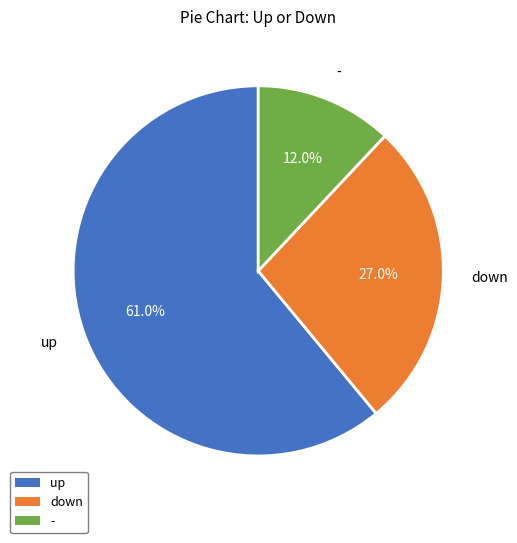

What percentage is the down slice, to the nearest percent?

27%